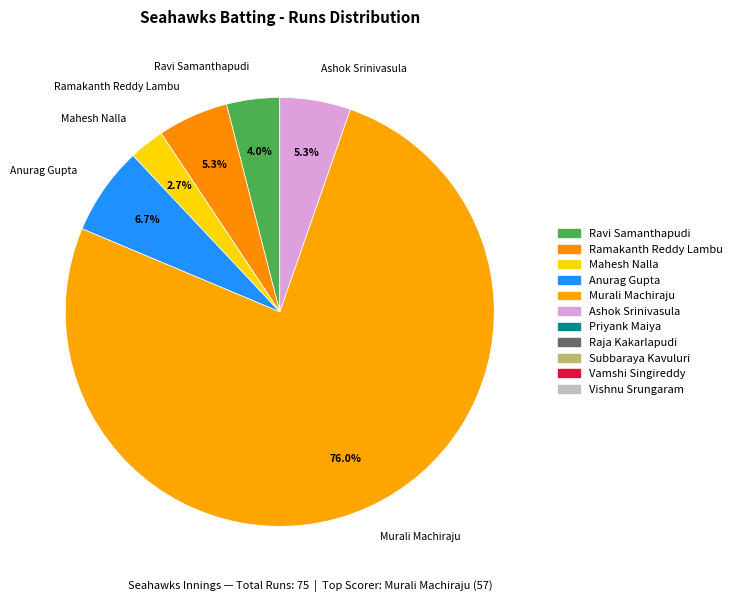

Count the number of slices in the pie.

6